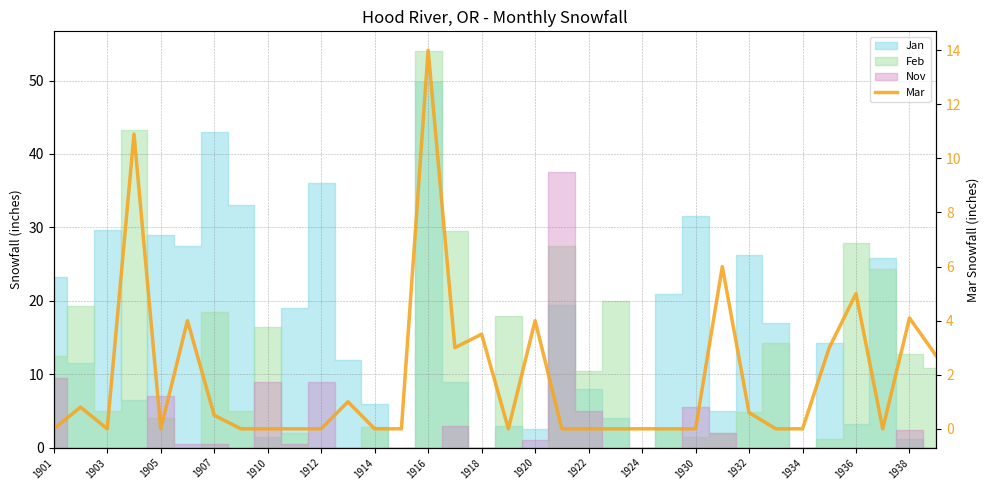

Reading left to right, what are all the values shown in this chart?

0.0	0.8	0.0	10.9	0.0	4.0	0.5	0.0	0.0	0.0	0.0	1.0	0.0	0.0	14.0	3.0	3.5	0.0	4.0	0.0	0.0	0.0	0.0	0.0	0.0	6.0	0.6	0.0	0.0	3.0	5.0	0.0	4.1	2.7